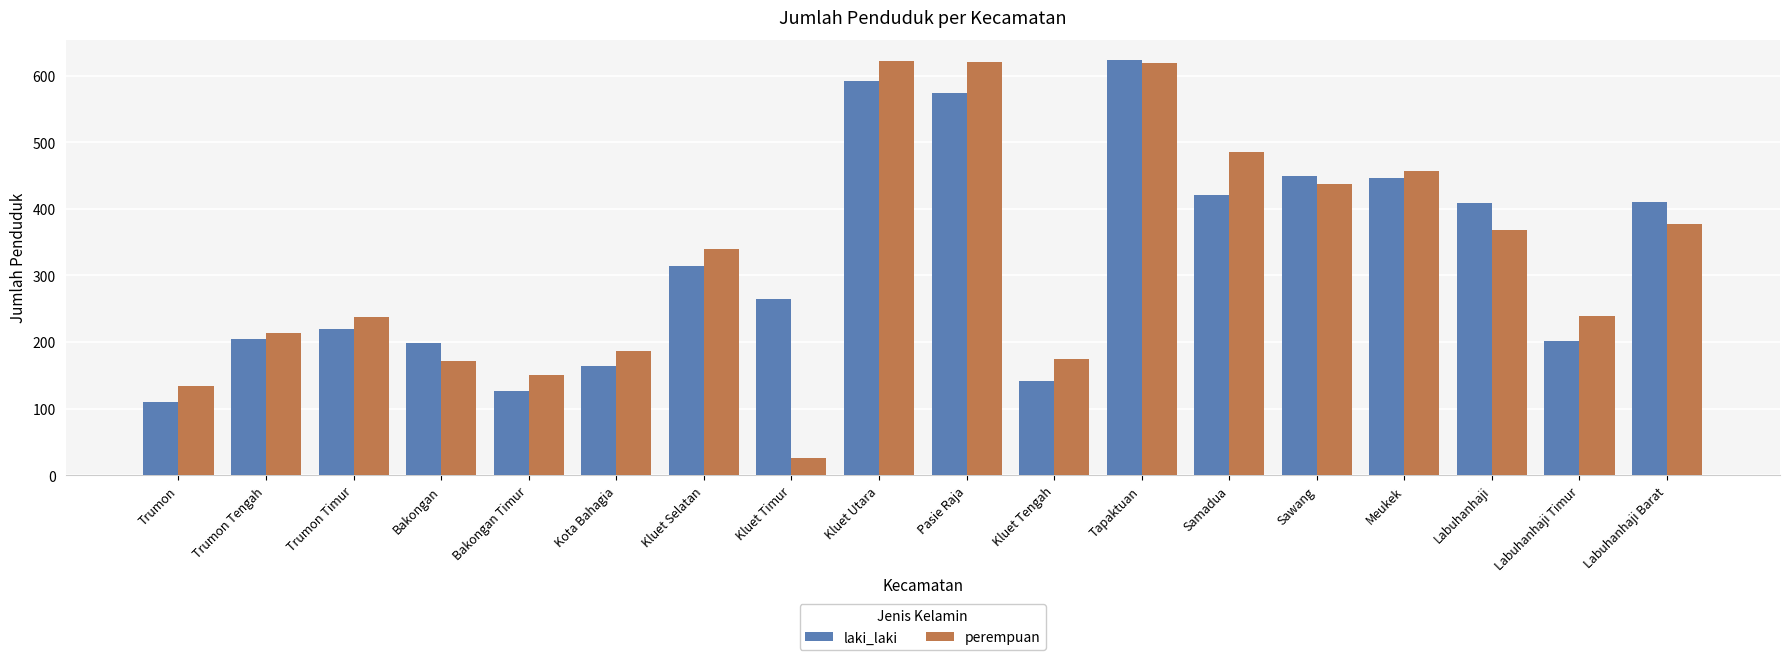

The value of perempuan at Kota Bahagia is 186. True or false?

True